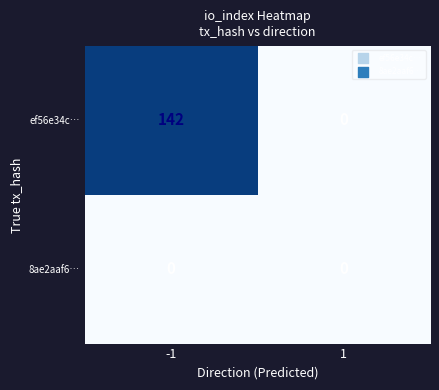

What is the spread (max minus min) of values at -1?

142